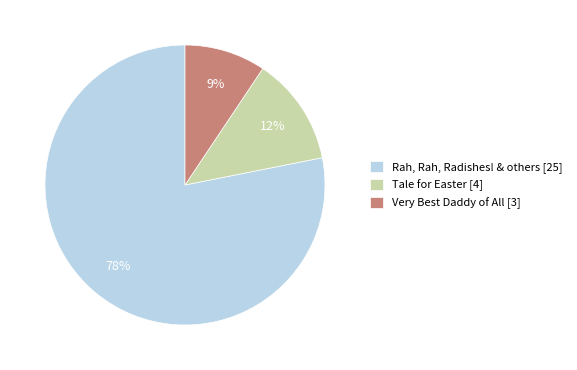

The Tale for Easter [4] slice represents 1% of the pie. True or false?

False